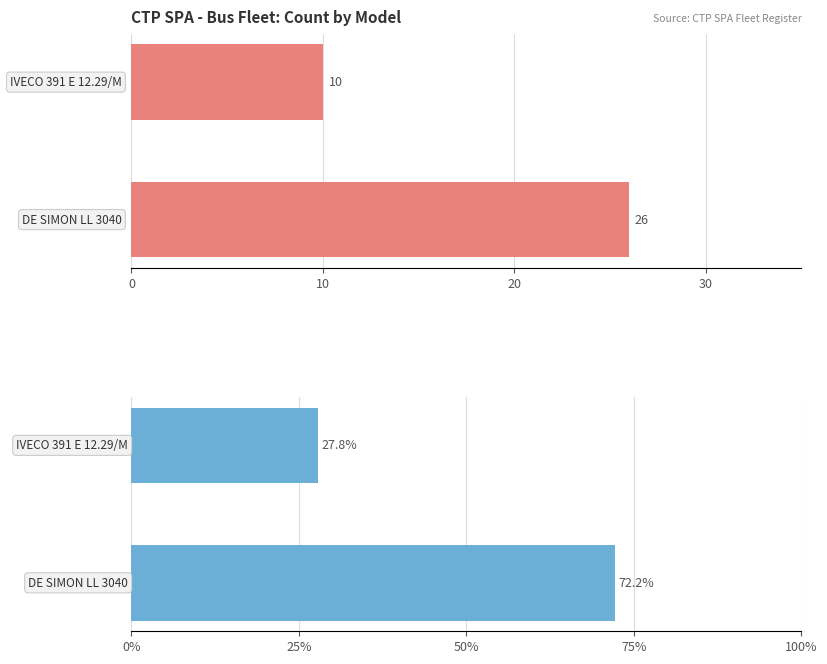

What is the sum of all Percentage (%) values?

100.0